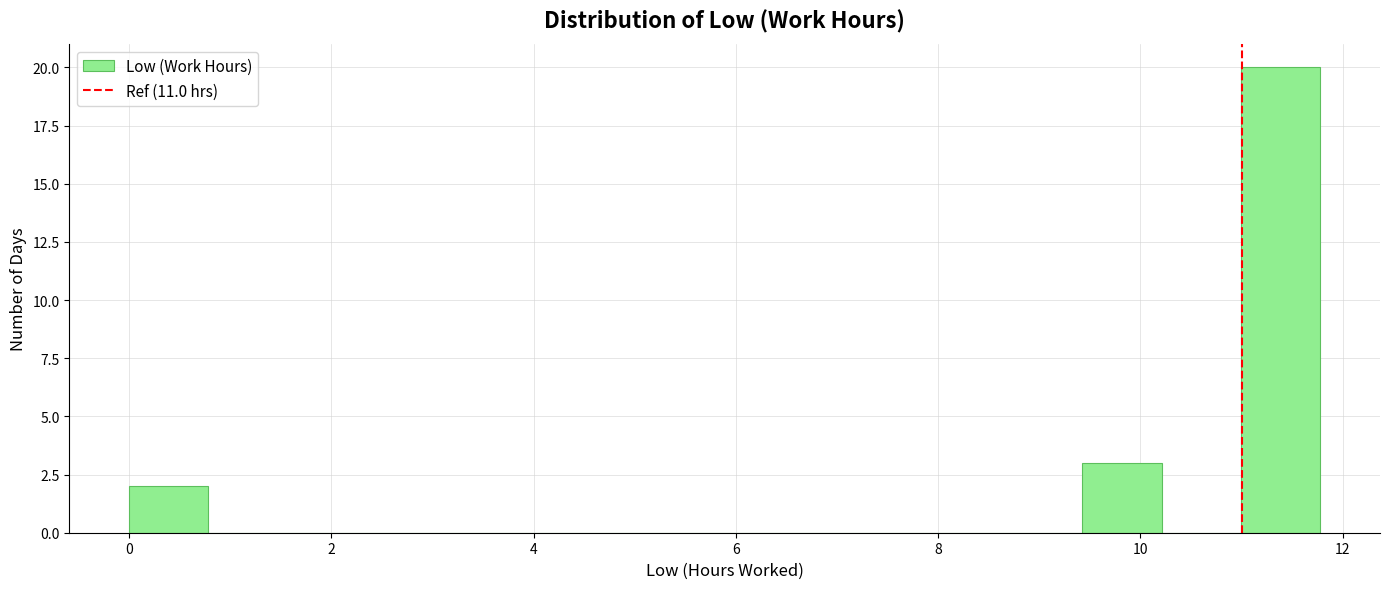

Read against the x-axis, roughly where is the centre of the tallest bar?

11.4